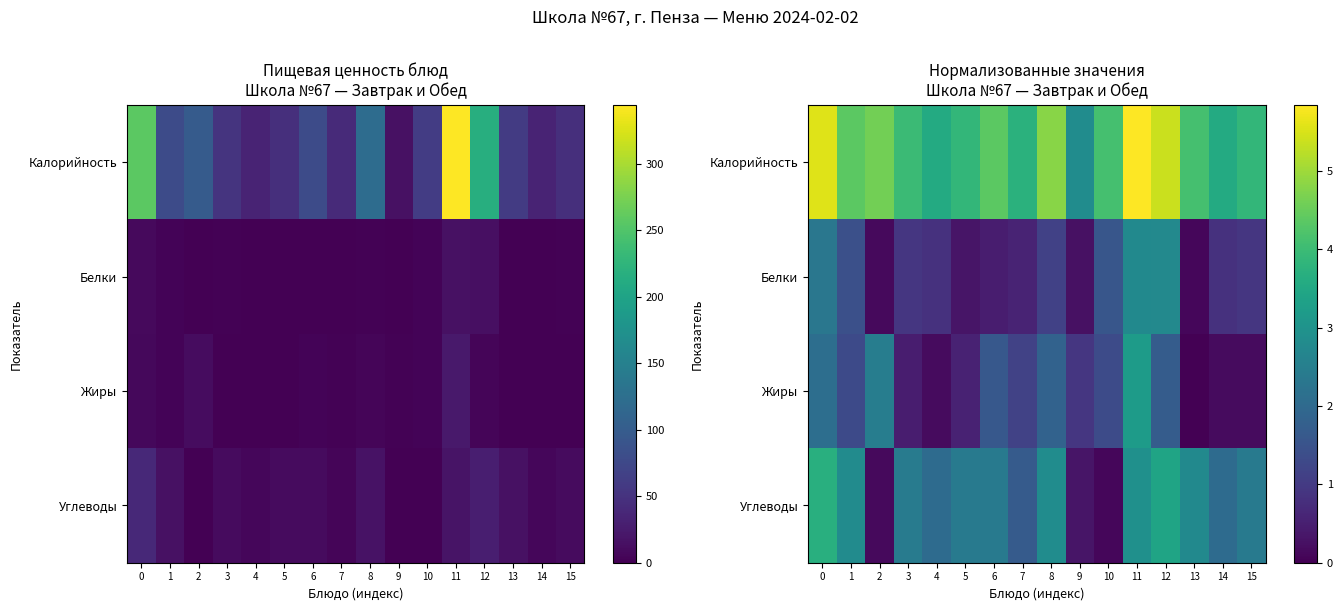

Rank the categories by Углеводы value from lowest to highest.

10, 2, 9, 7, 4, 14, 5, 15, 6, 3, 13, 1, 8, 11, 12, 0